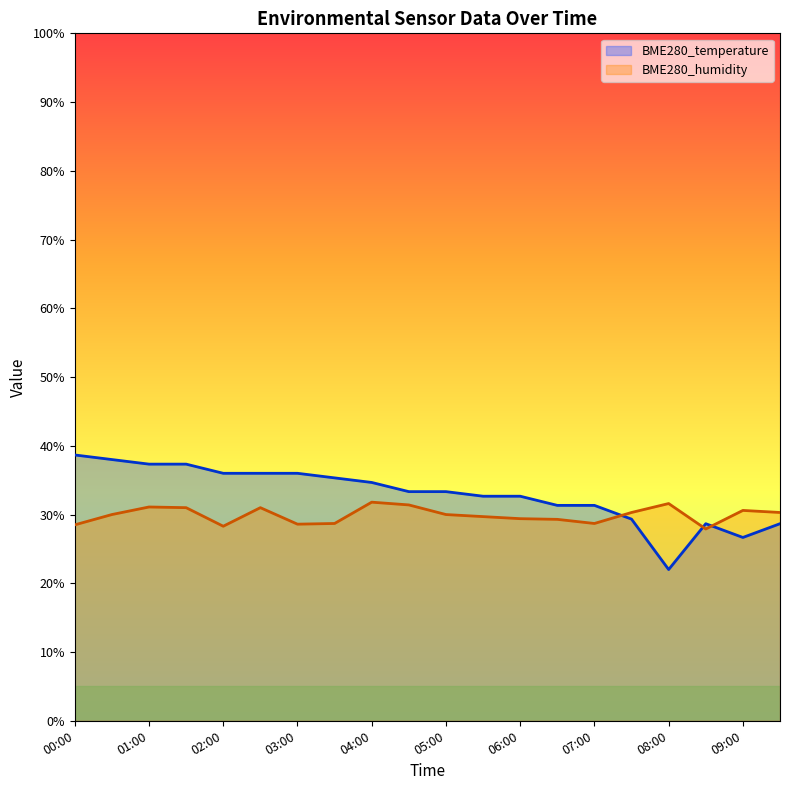

List the series in order of their peak value, highest first.

BME280_temperature, BME280_humidity